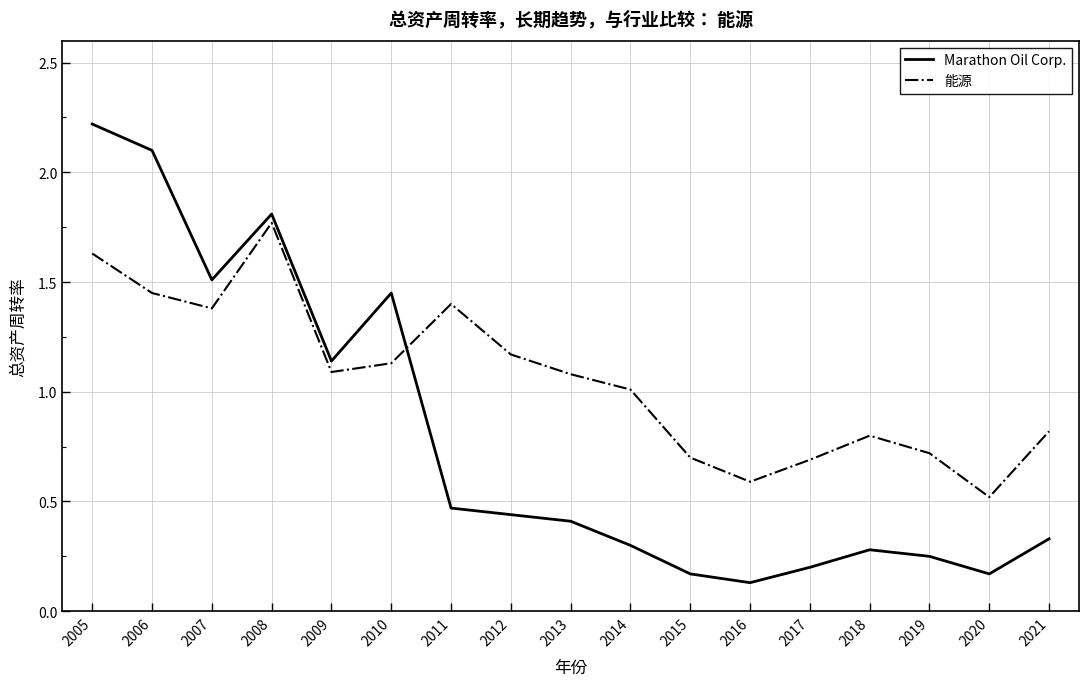

What is the maximum value shown in the chart?

2.2